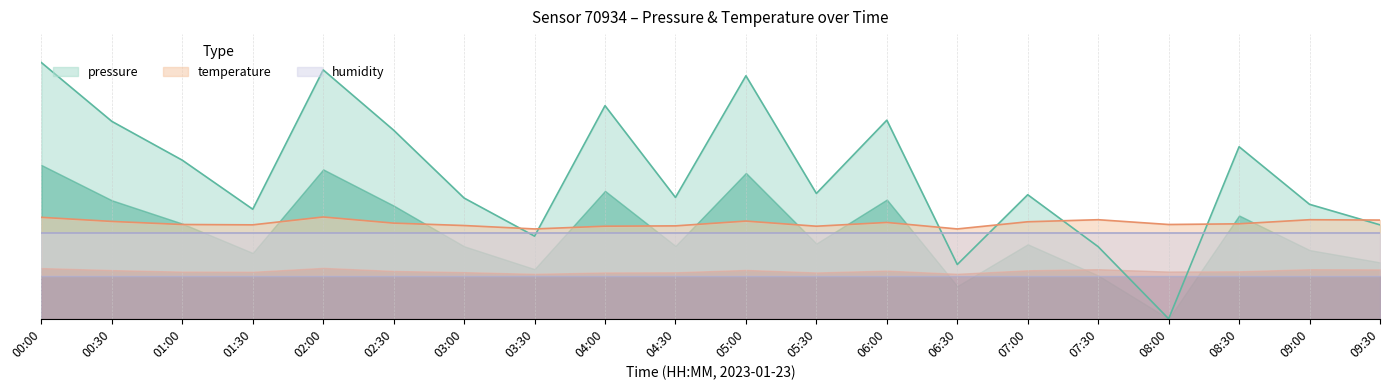

At how many categories does at least one series exceed 8?

20